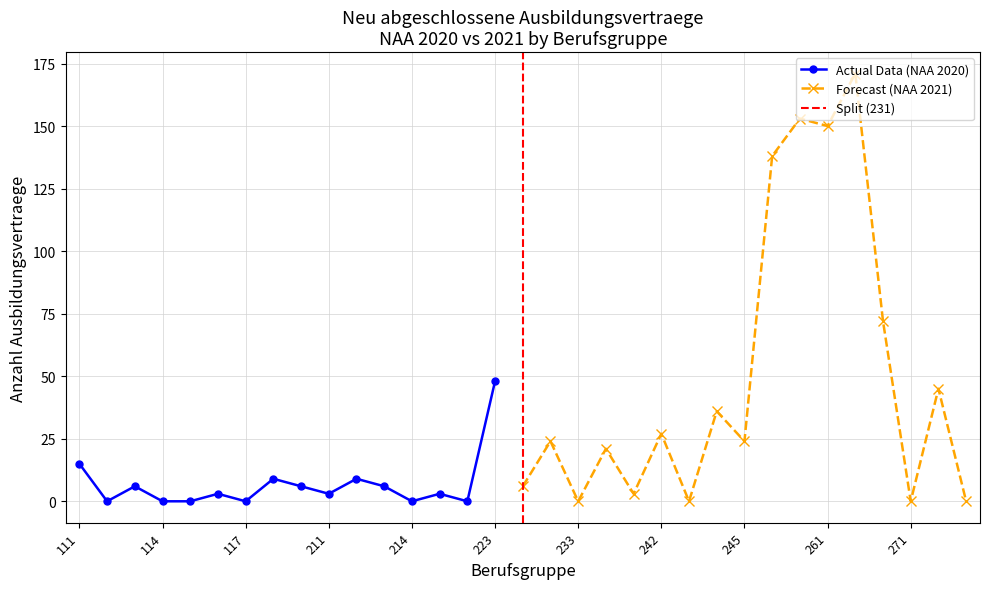

Which series has the widest spread of values?

Forecast (NAA 2021)